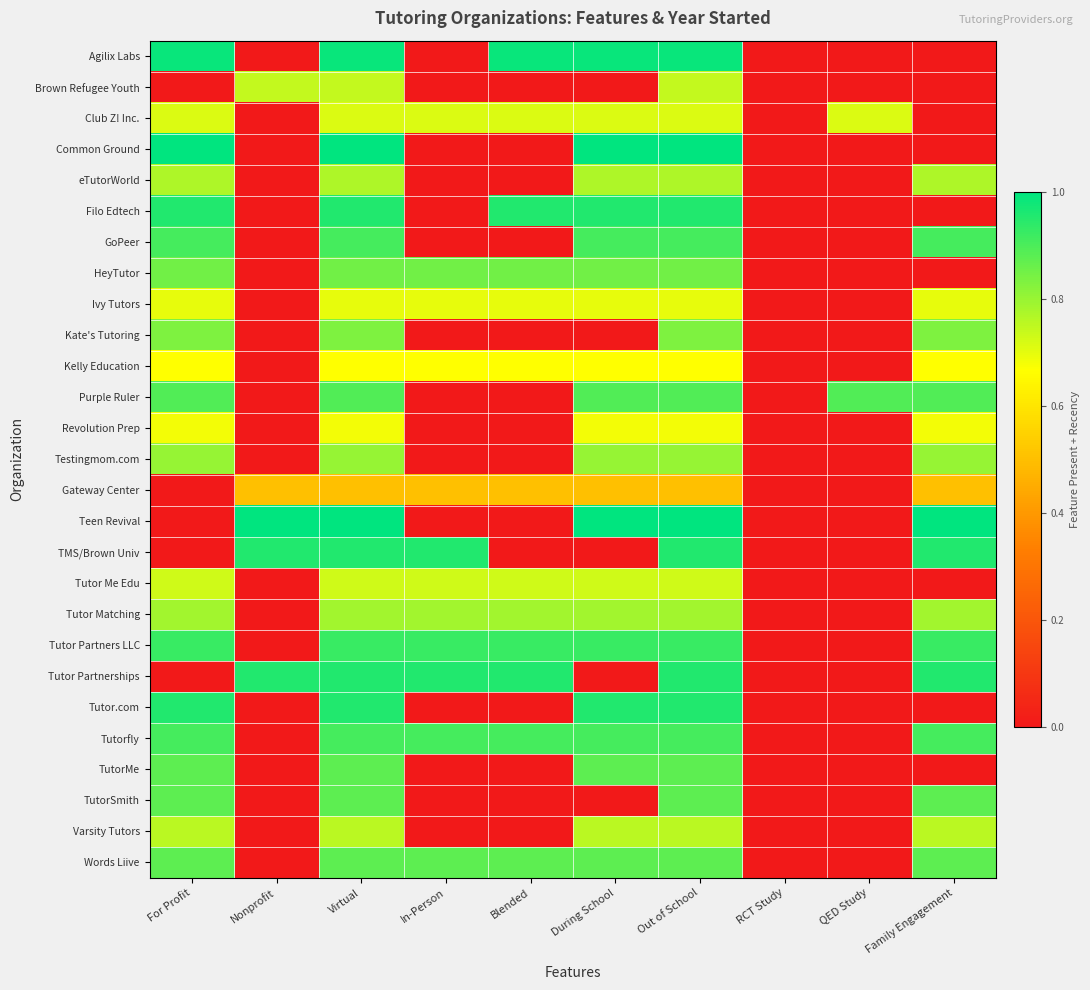

At which category is the sum across all series the highest?

Virtual